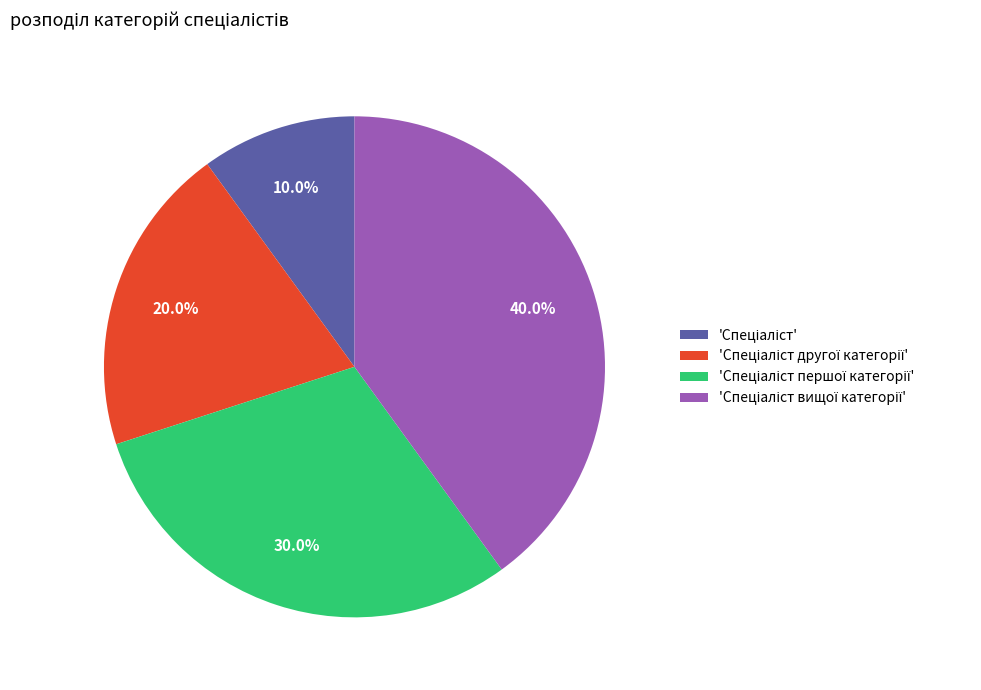

Is there any slice that represents more than half of the pie?

No